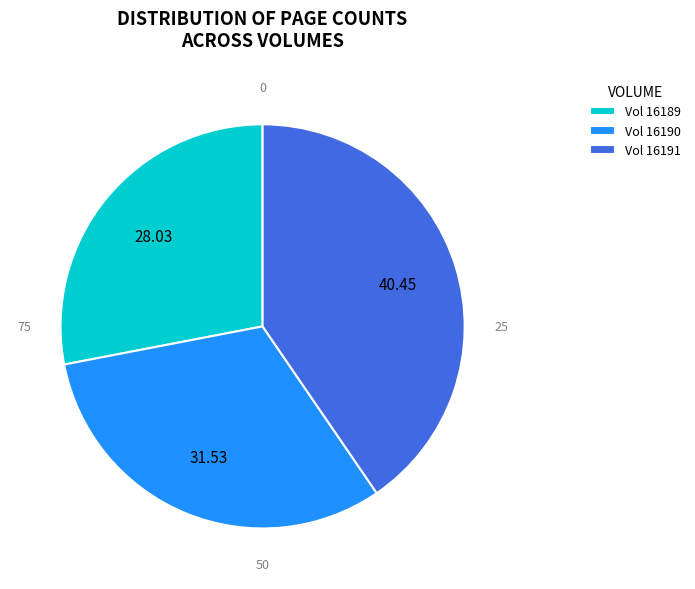

Is there any slice that represents more than half of the pie?

No